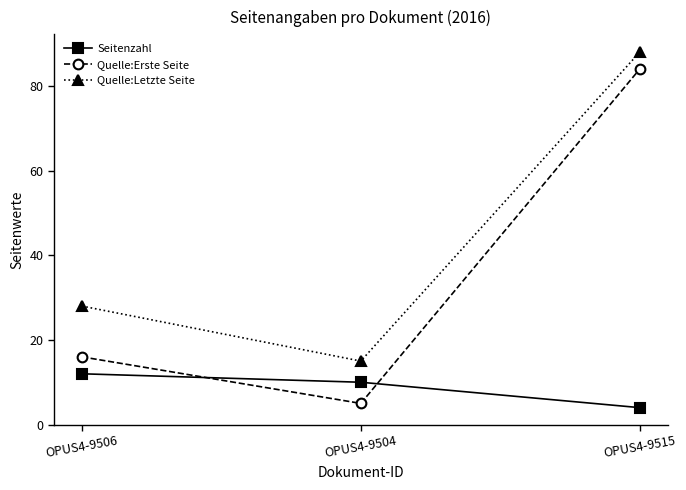

What is the highest value of the Quelle:Erste Seite series?

84